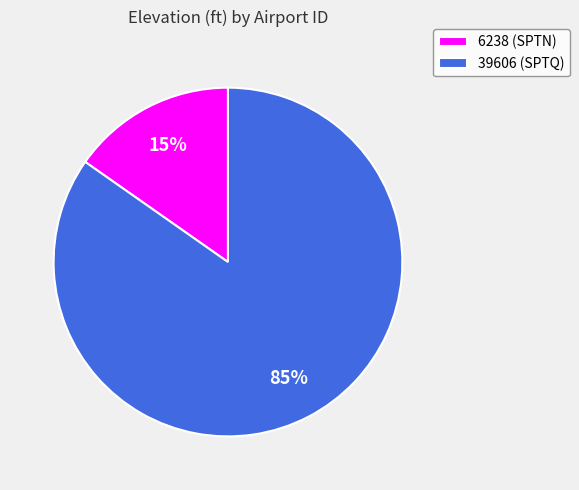

Which has a higher value, 6238 (SPTN) or 39606 (SPTQ)?

39606 (SPTQ)